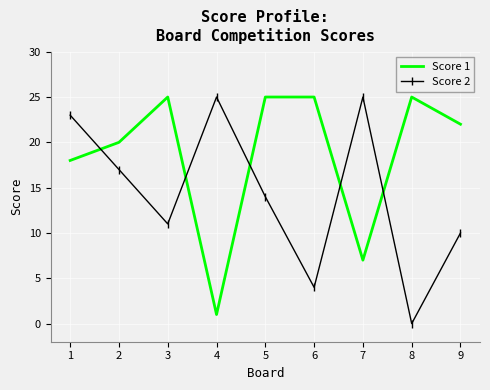

What is the difference between the highest and lowest values at 9?

12